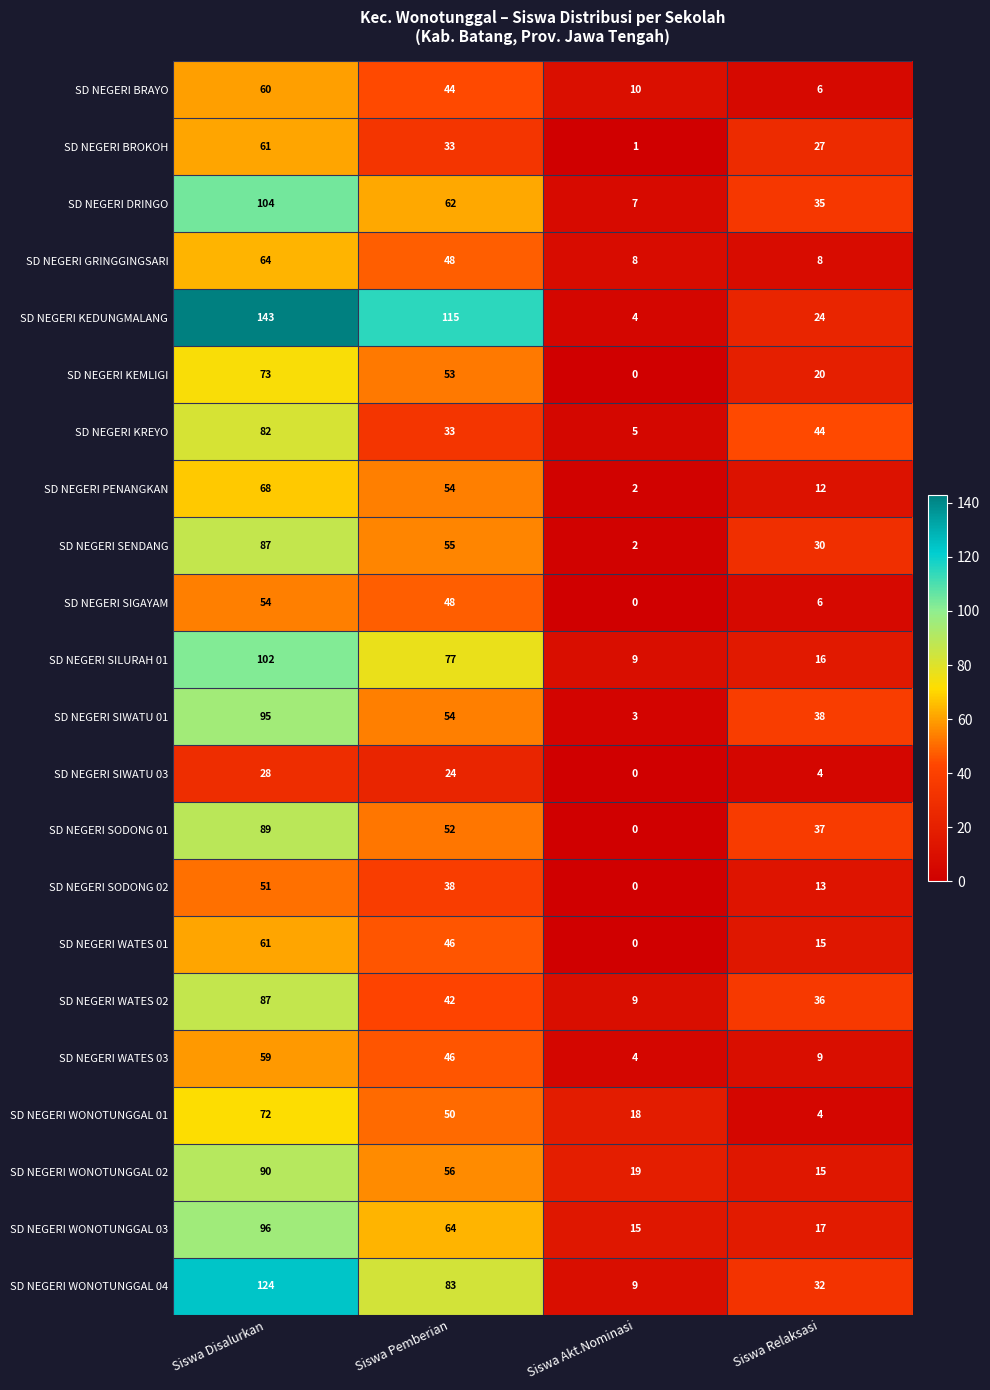

Is it true that SD NEGERI DRINGO equals 35 at Siswa Relaksasi?

True